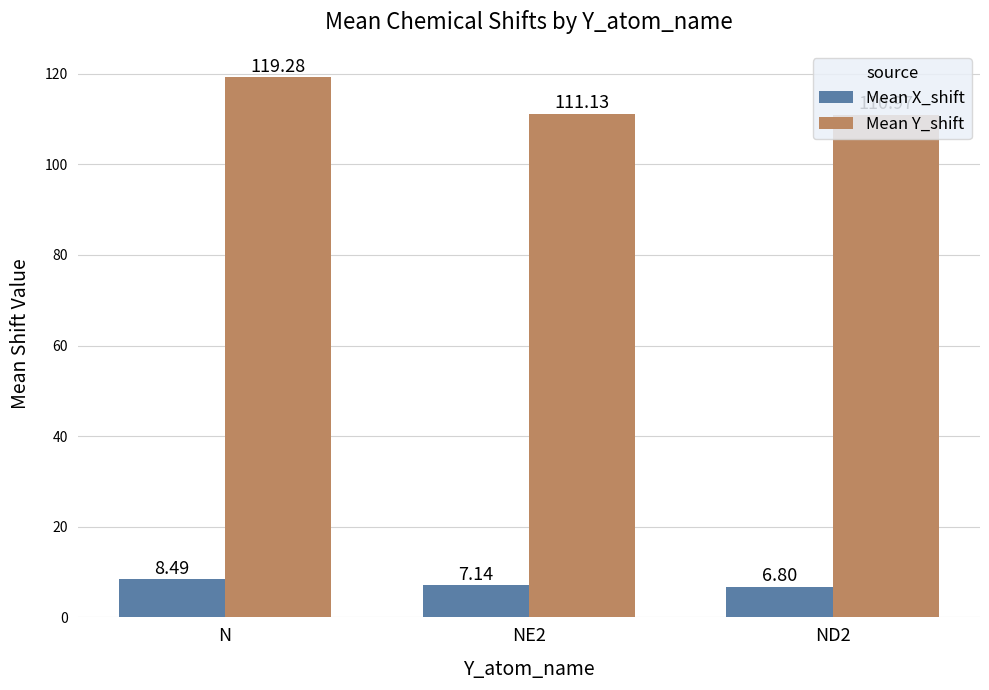

Between N and ND2, which series saw the biggest shift?

Mean Y_shift